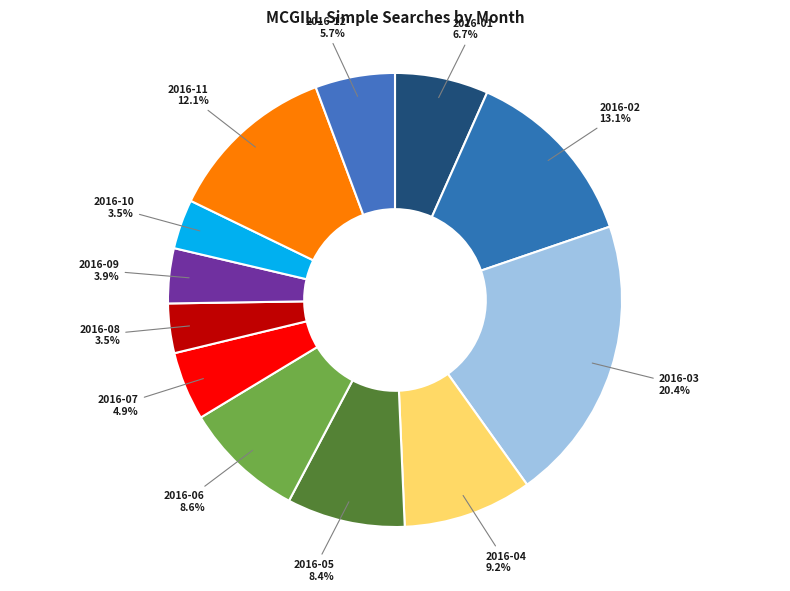

The 2016-04 slice represents 9% of the pie. True or false?

True